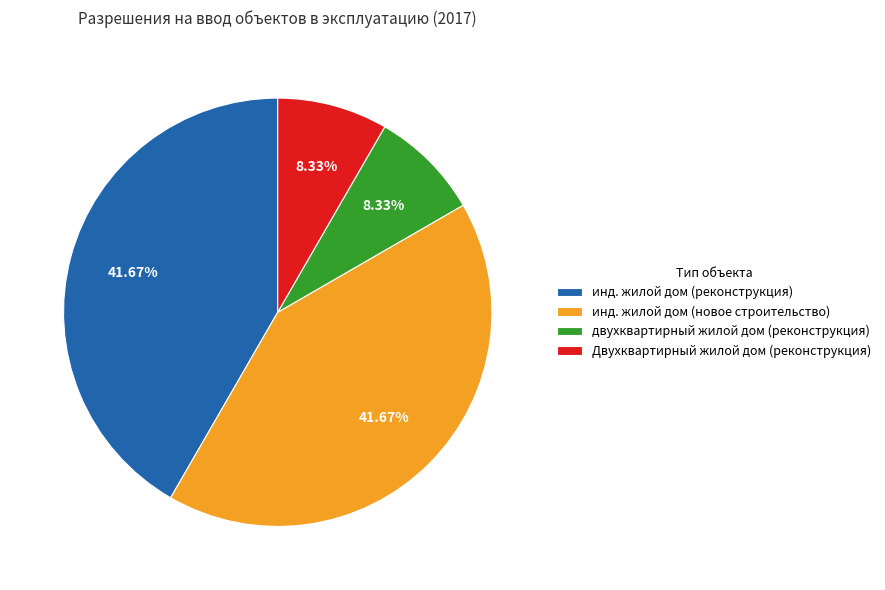

Is there any slice that represents more than half of the pie?

No